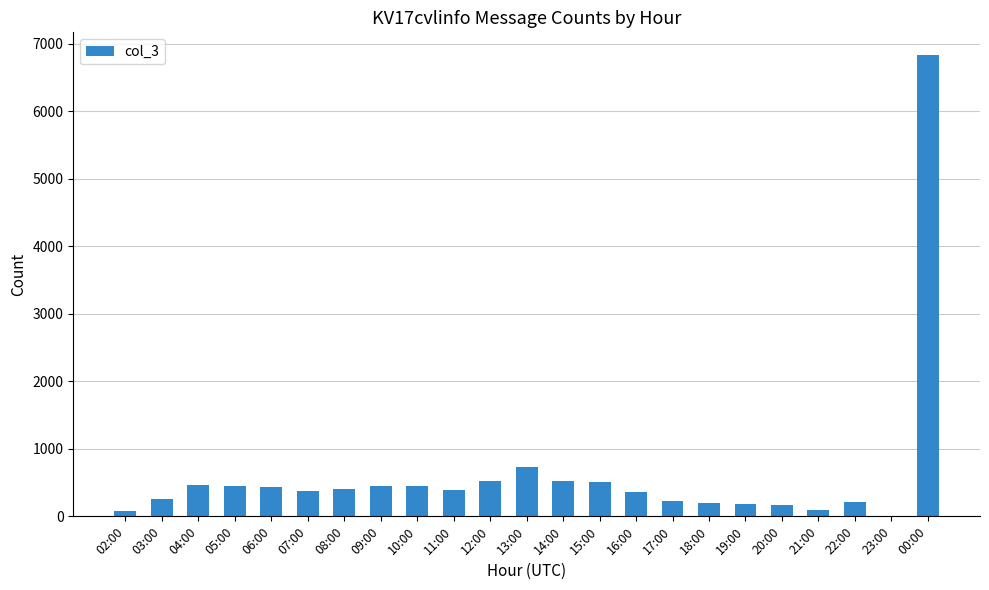

What is the greatest value displayed?

6830